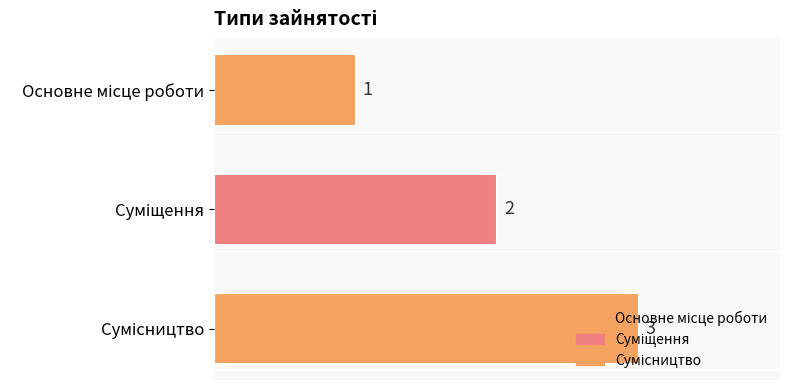

How many series are shown in this chart?

3